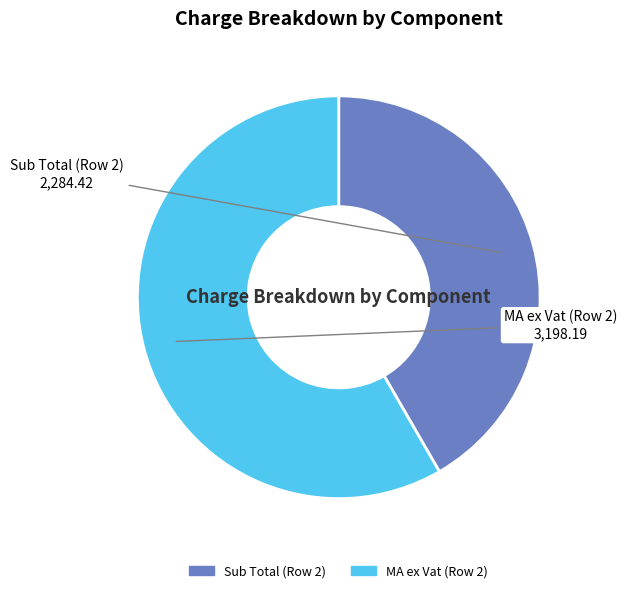

Rank the categories by value from lowest to highest.

Sub Total (Row 2), MA ex Vat (Row 2)